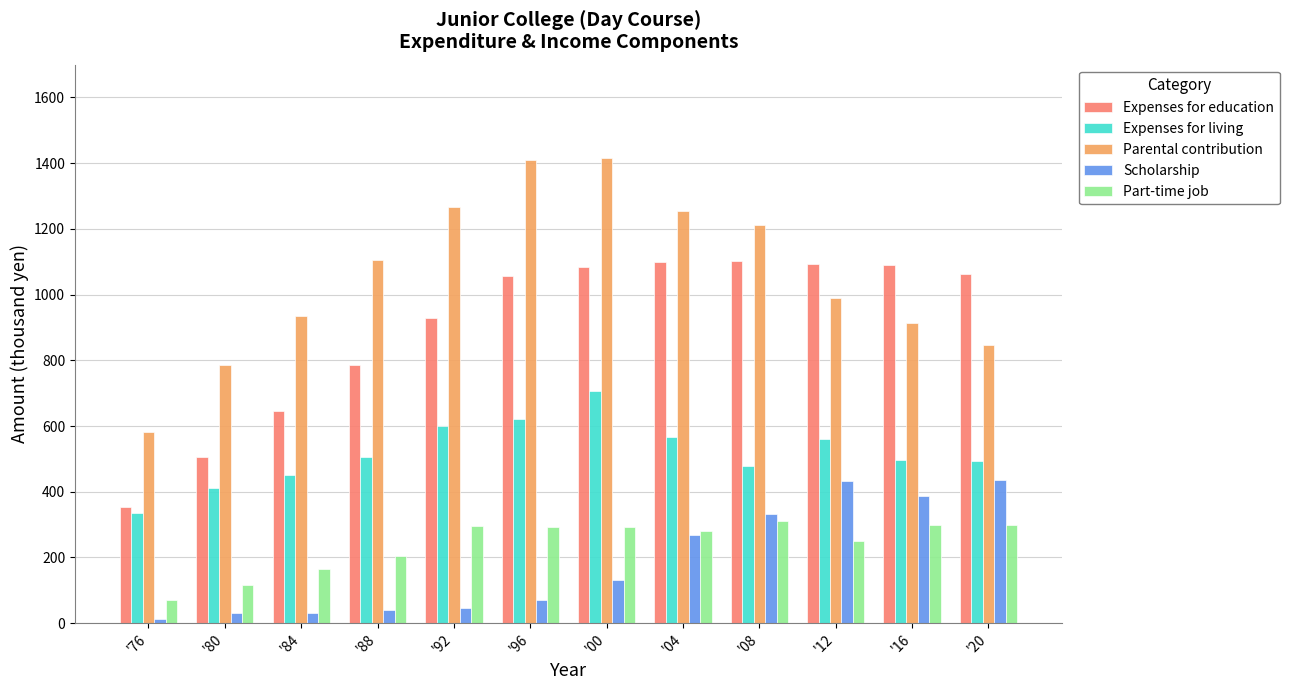

What is the sum of all Expenses for education values?

10805.7